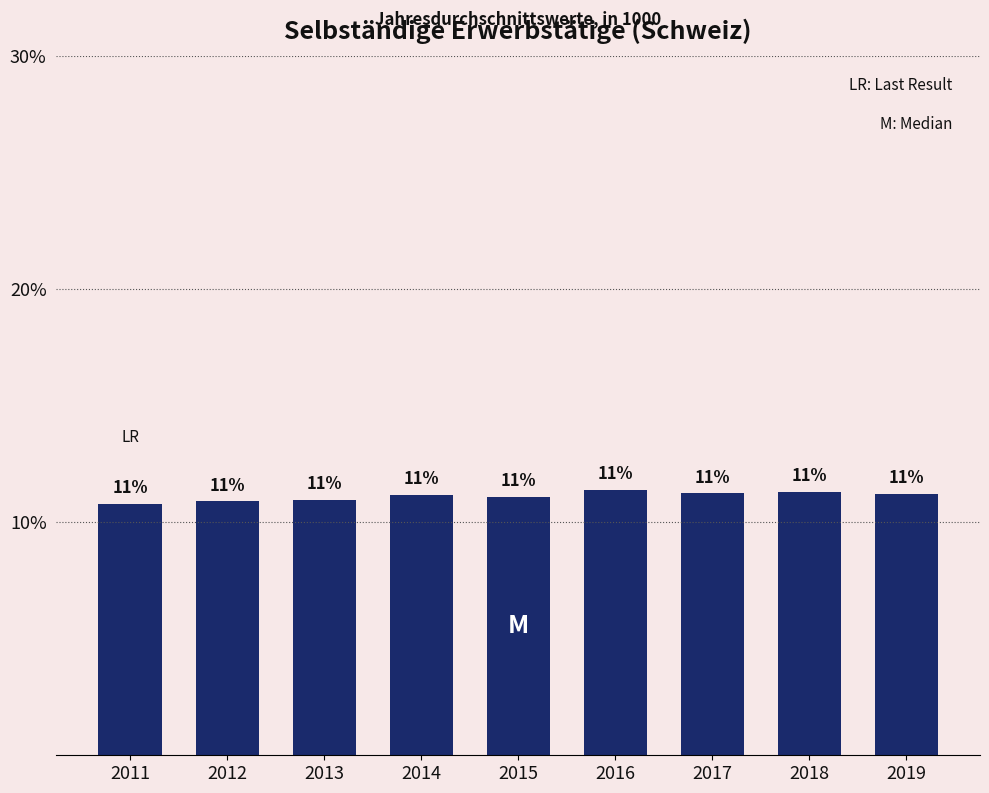

What is the value of the 2nd bar from the left?

10.9